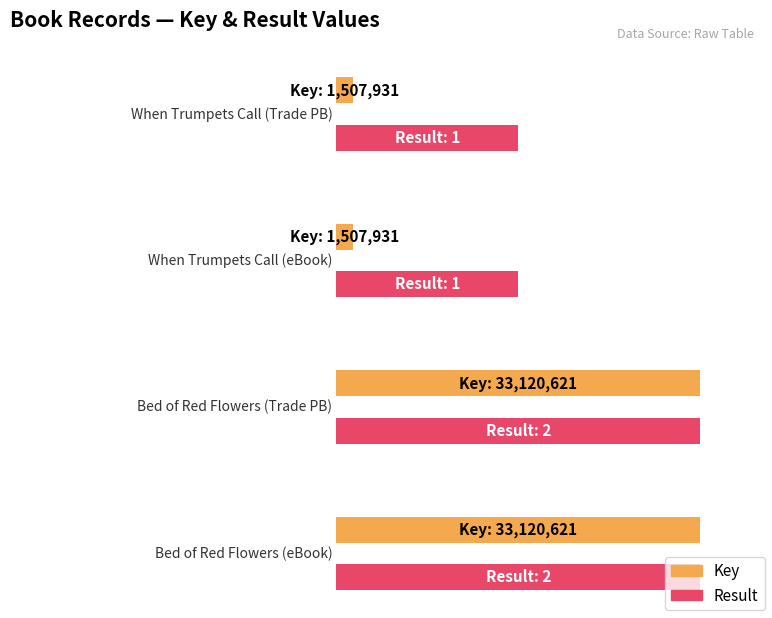

Rank the series by their average value, from highest to lowest.

Key, Result